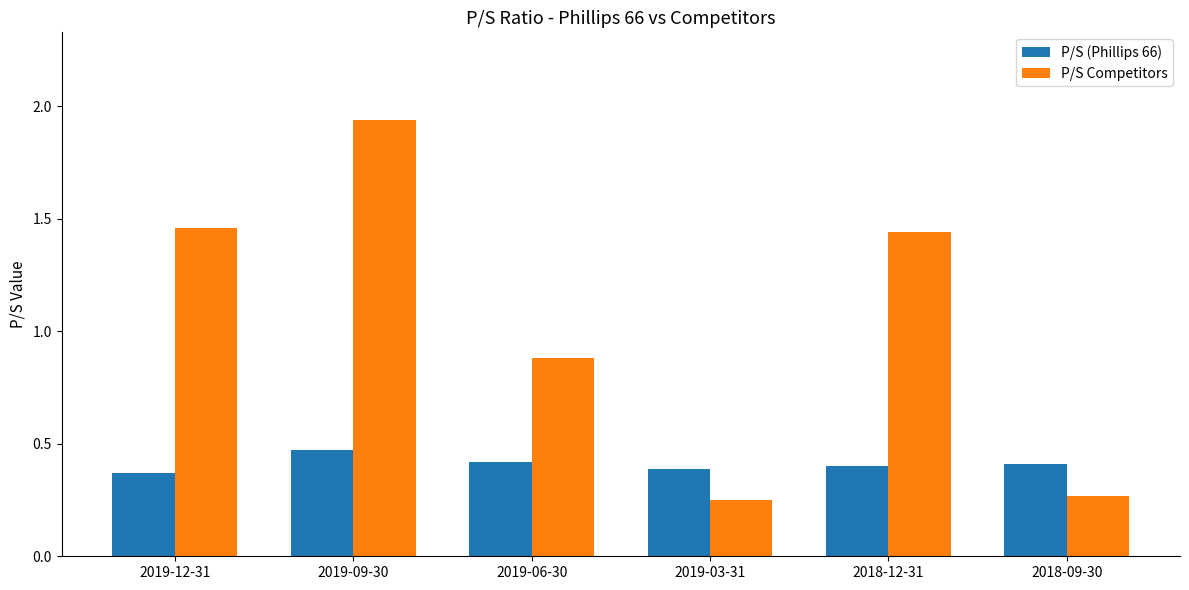

Which category has the highest value in the P/S (Phillips 66) series?

2019-09-30